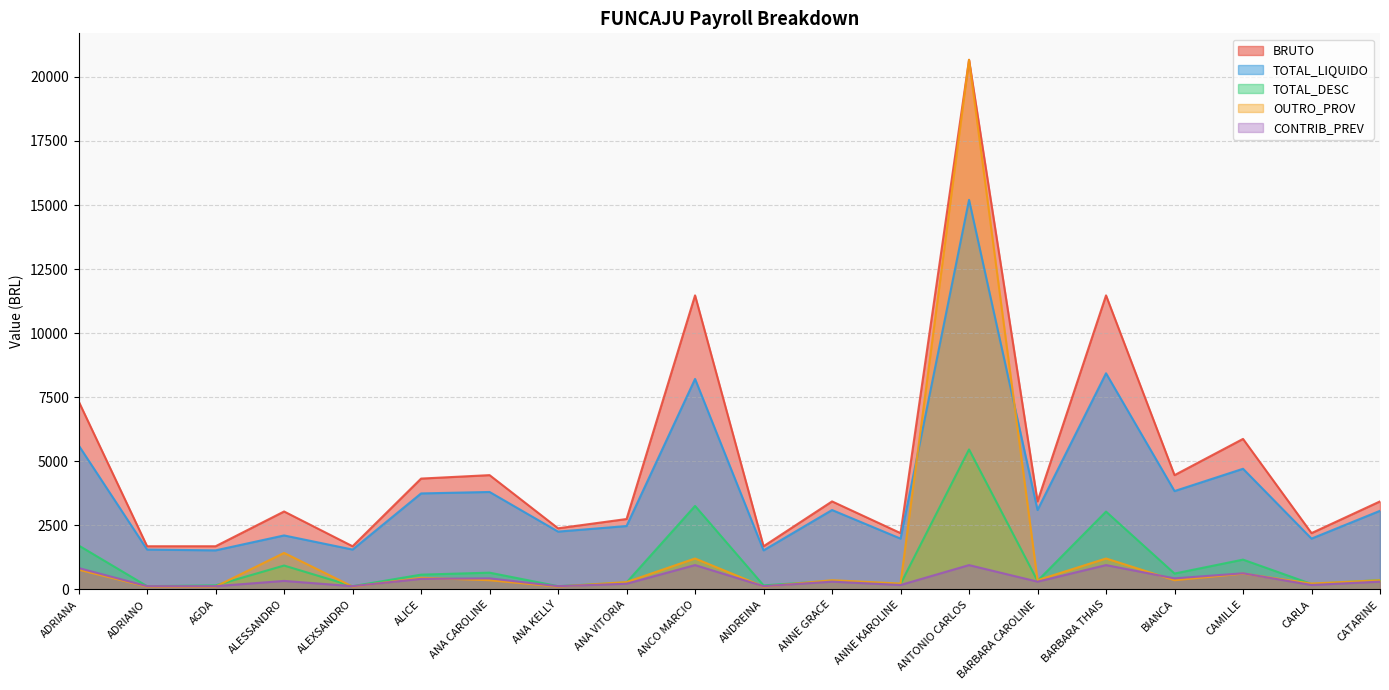

What is the highest value of the CONTRIB_PREV series?

951.6